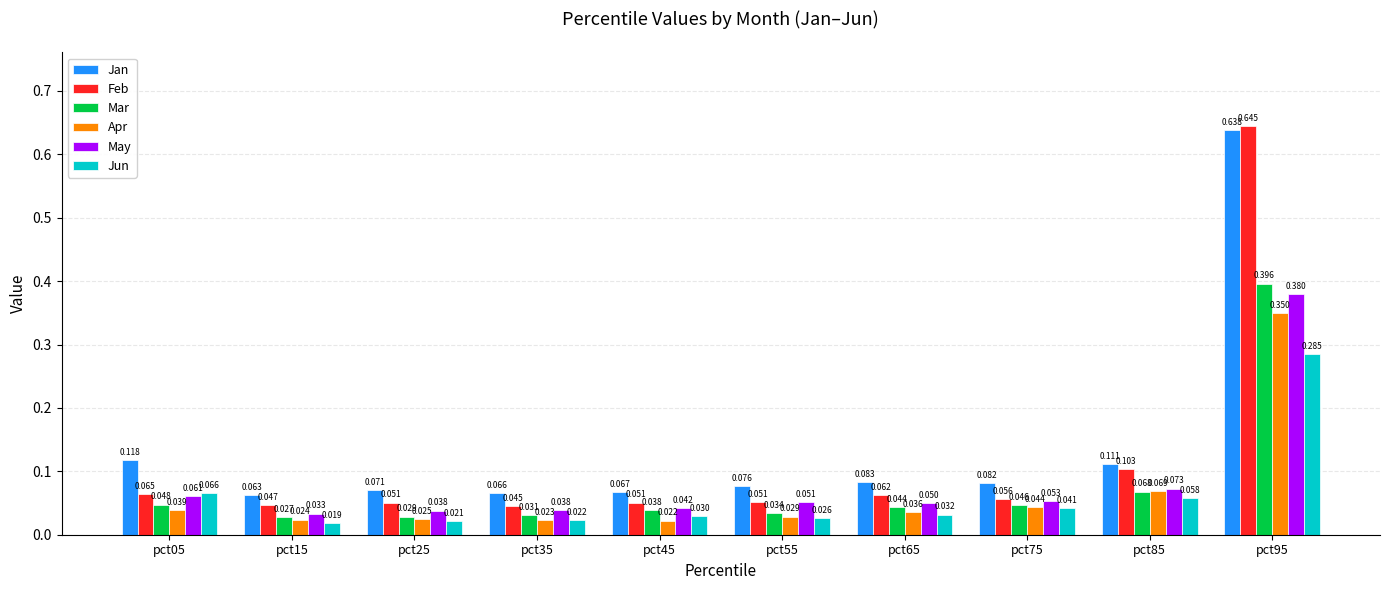

Which series has the largest total across all categories?

Jan